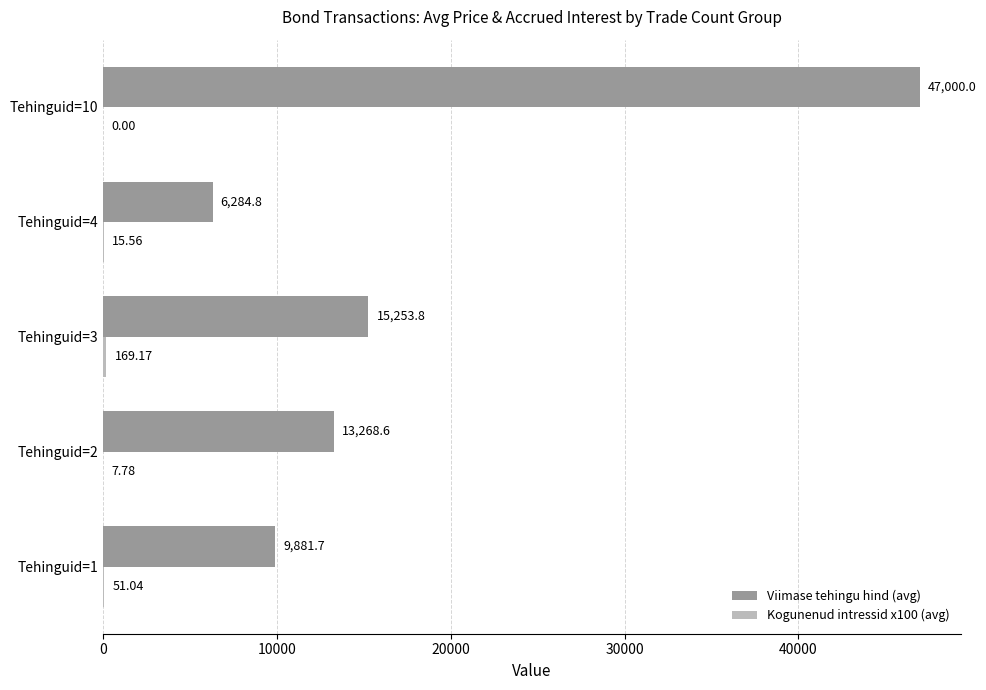

Which series changed the most between Tehinguid=1 and Tehinguid=2?

Viimase tehingu hind (avg)